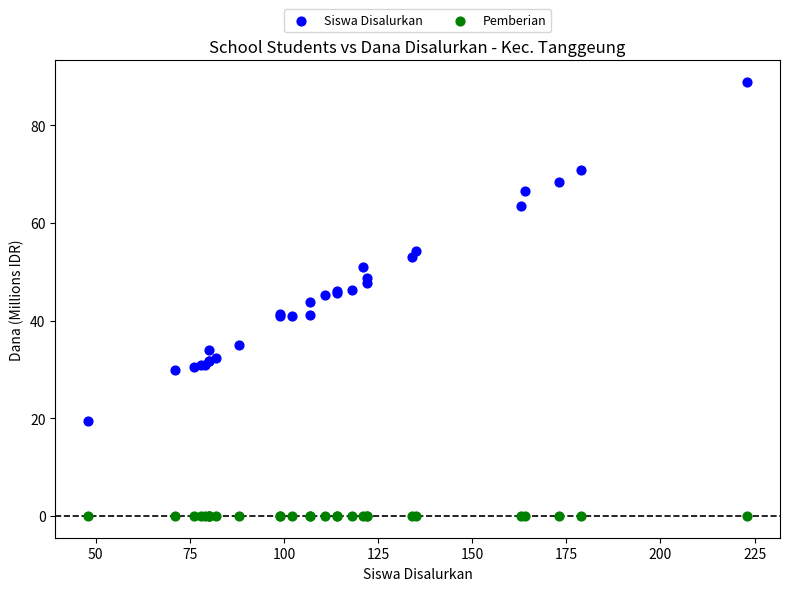

Which series contains the highest Y value?

Siswa Disalurkan